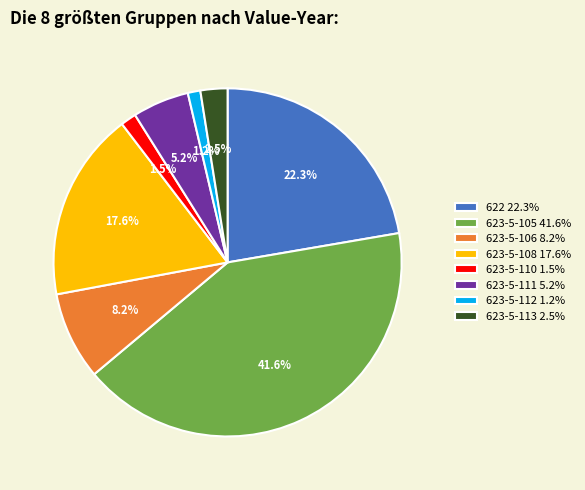

Does 623-5-108 represent more than half of the total?

No